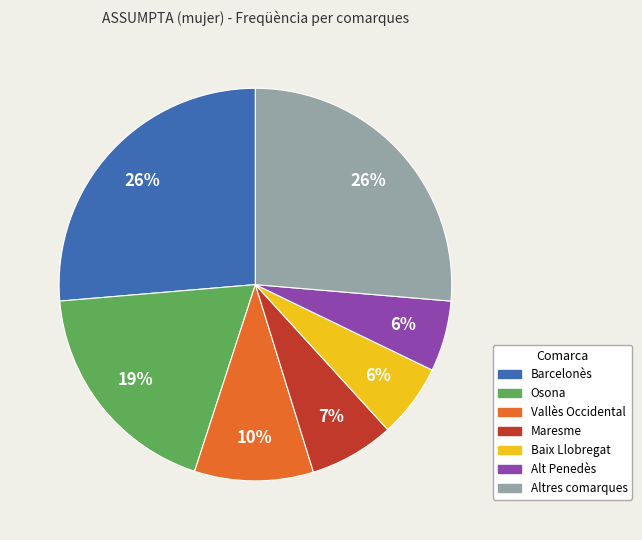

Is there a majority slice in this chart?

No